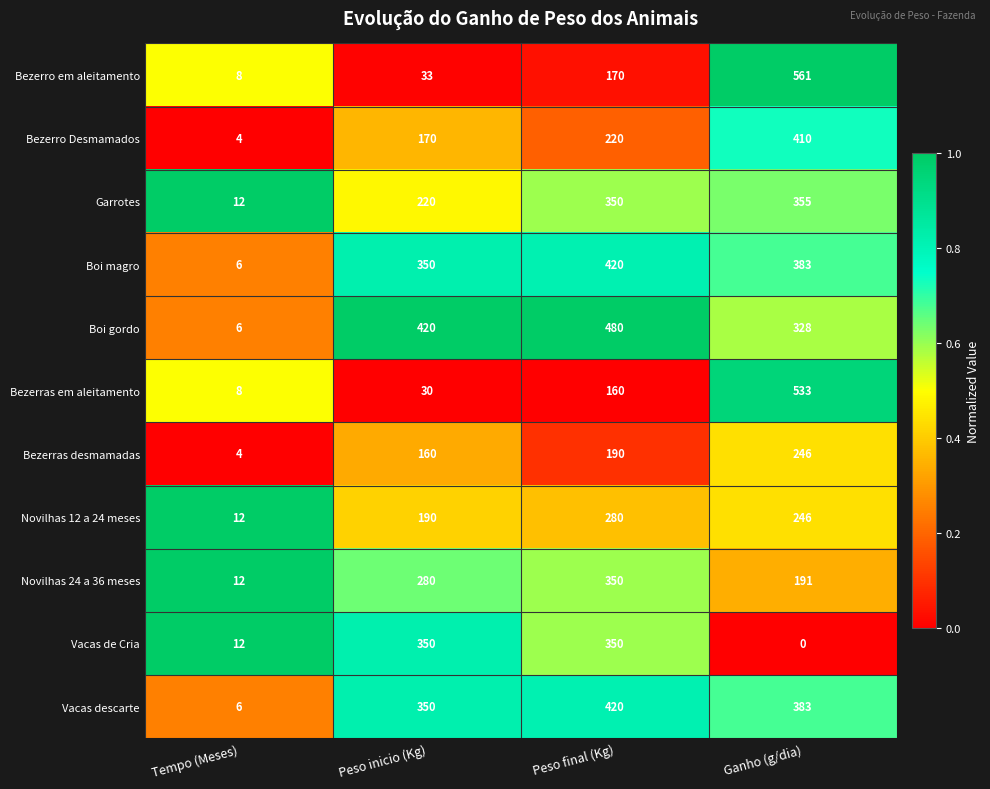

What is the total value across all series at Ganho (g/dia)?

3636